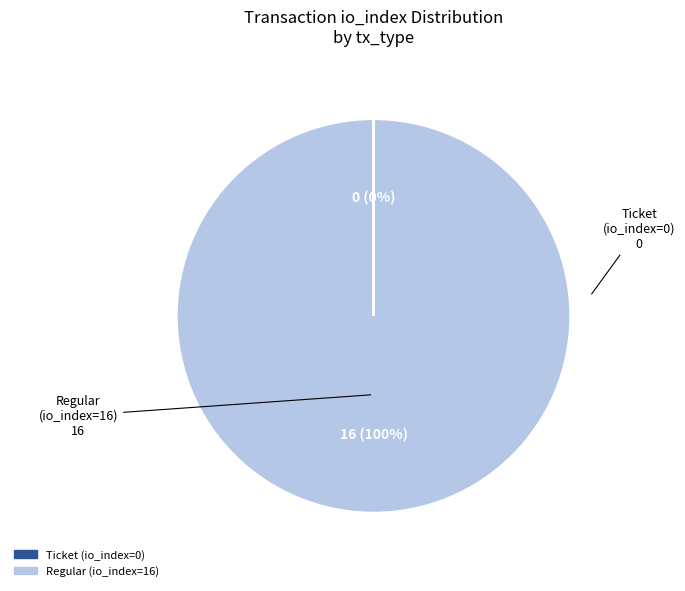

To the nearest percent, what portion does Regular (io_index=16) represent?

100%